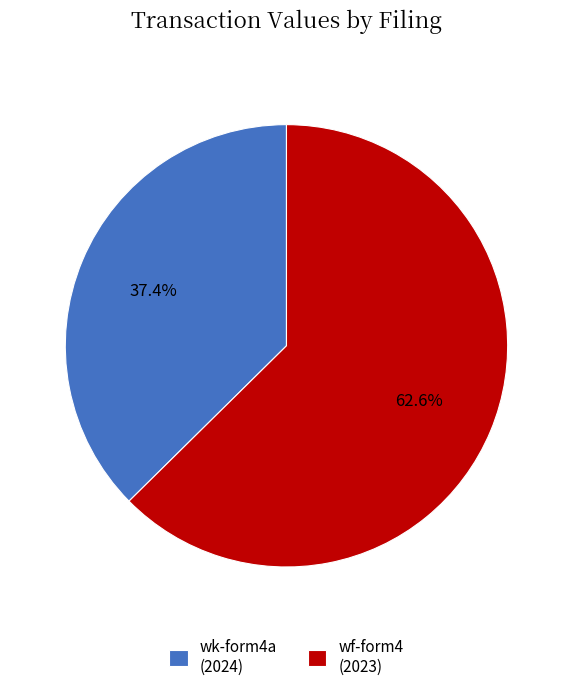

How many slices are in this pie chart?

2